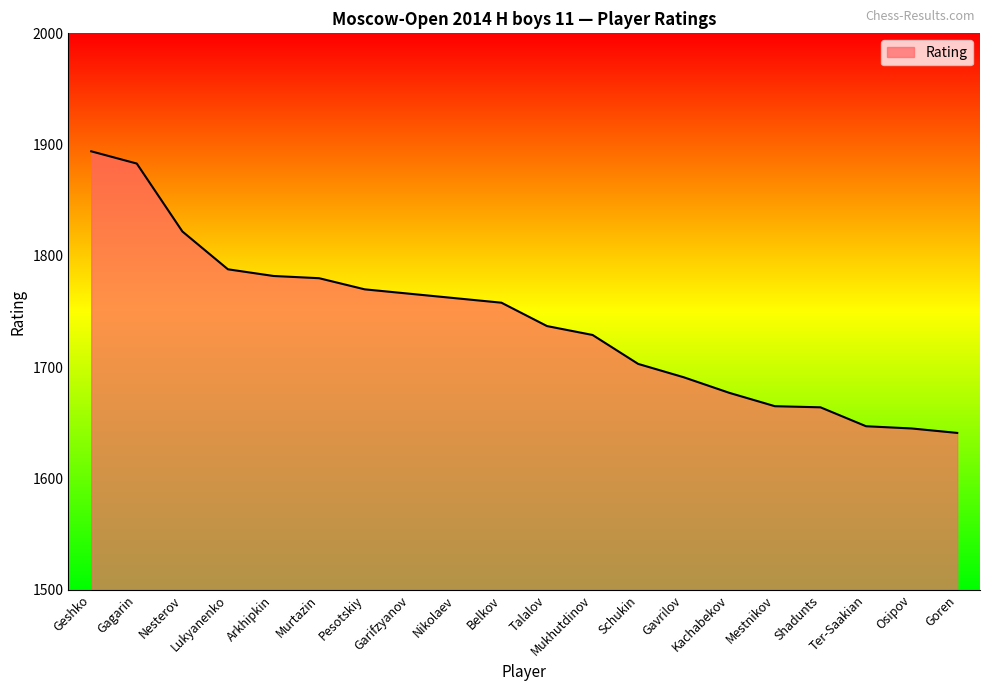

What position from the left is Belkov?

10